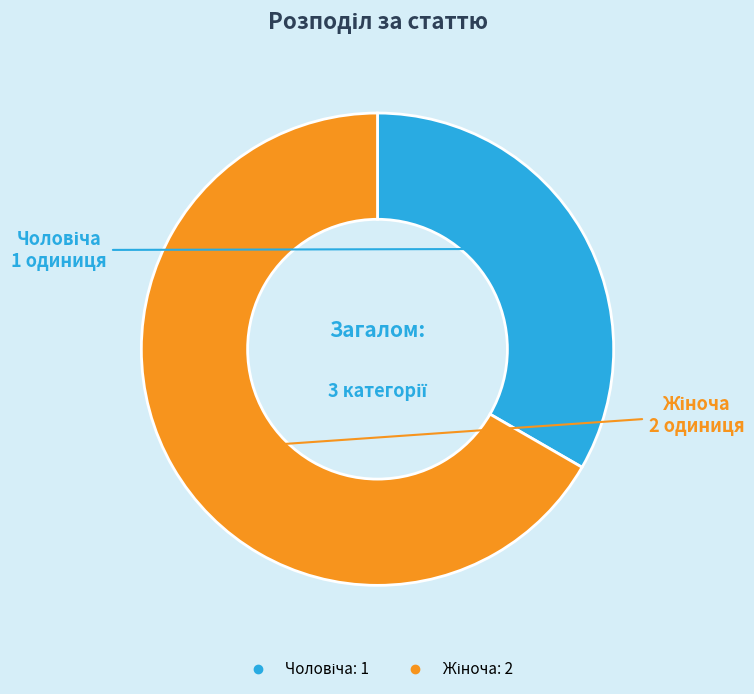

Does any single category account for the majority?

Yes